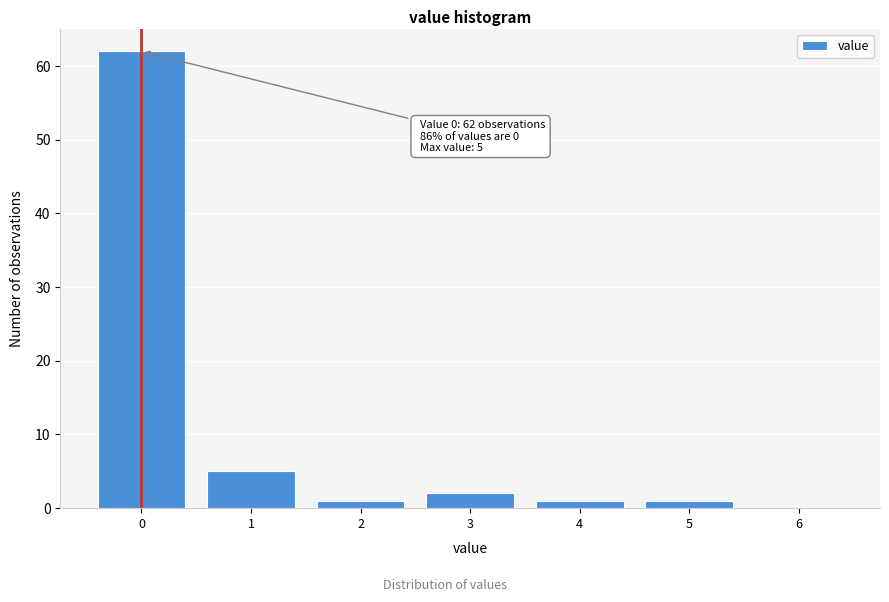

Reading right to left, transcribe all the data shown in this chart.

6=0	5=1	4=1	3=2	2=1	1=5	0=62